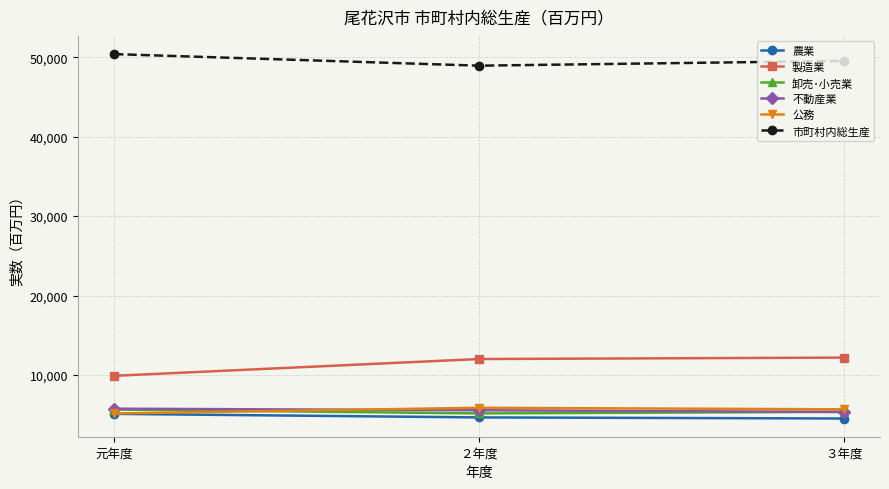

What position from the left is ２年度?

2